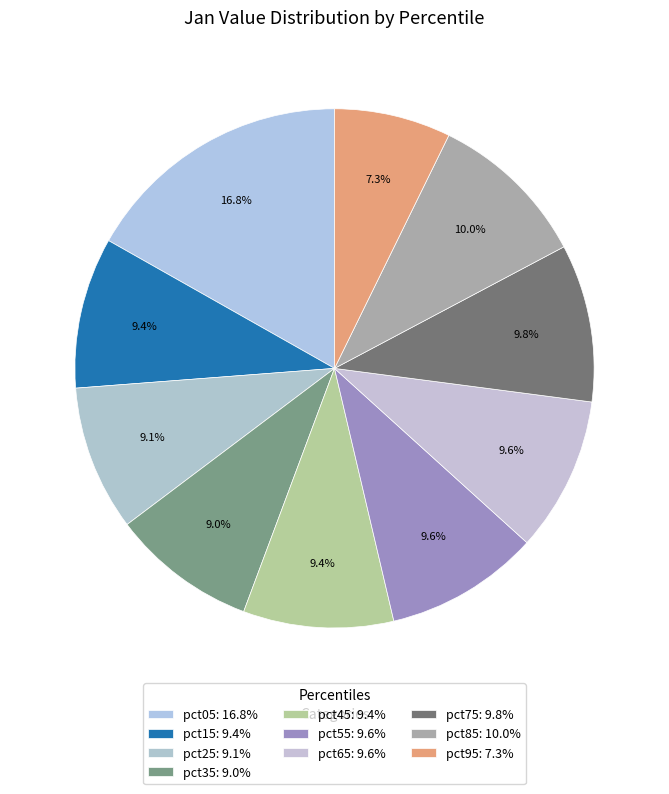

How many slices are in this pie chart?

10